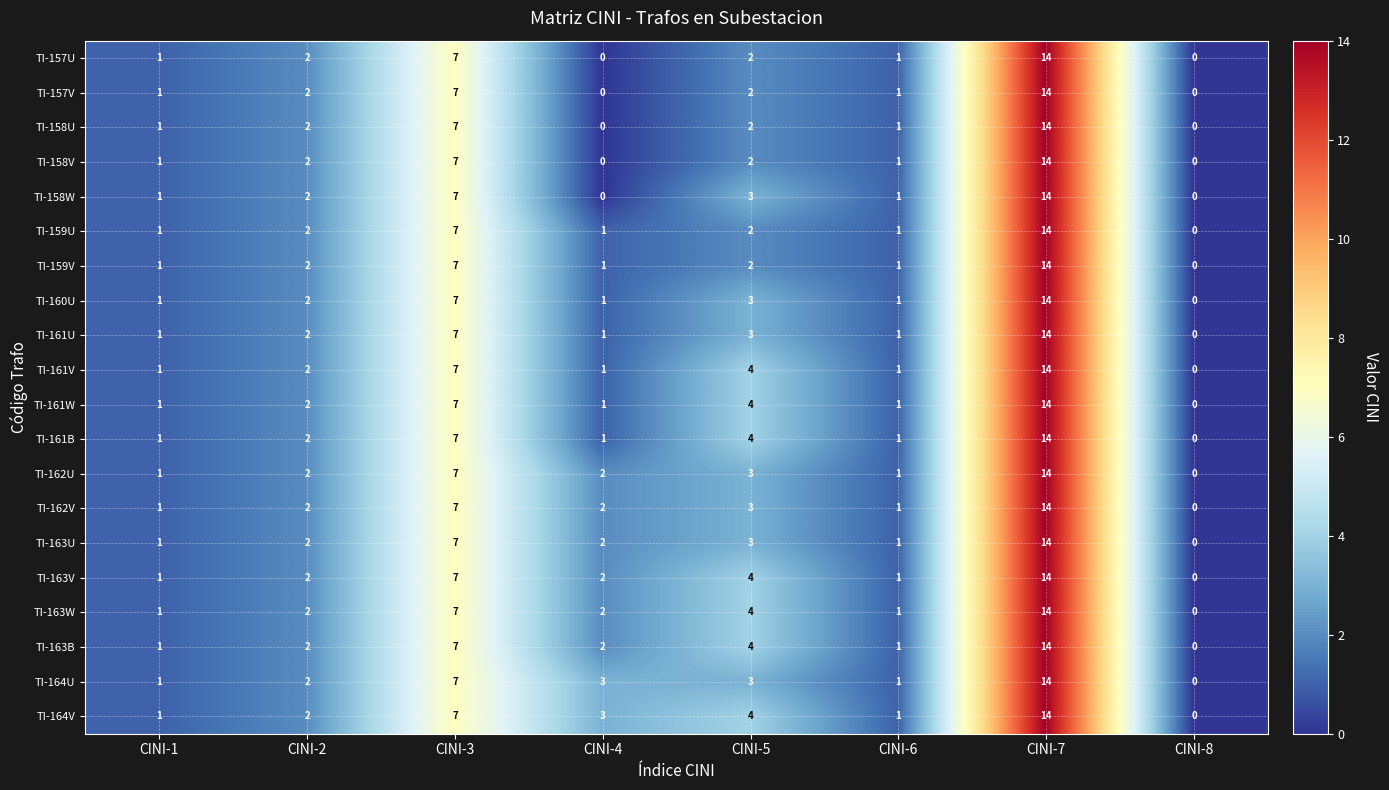

What is the approximate value of TI-163V at CINI-7, to the nearest 10?

10